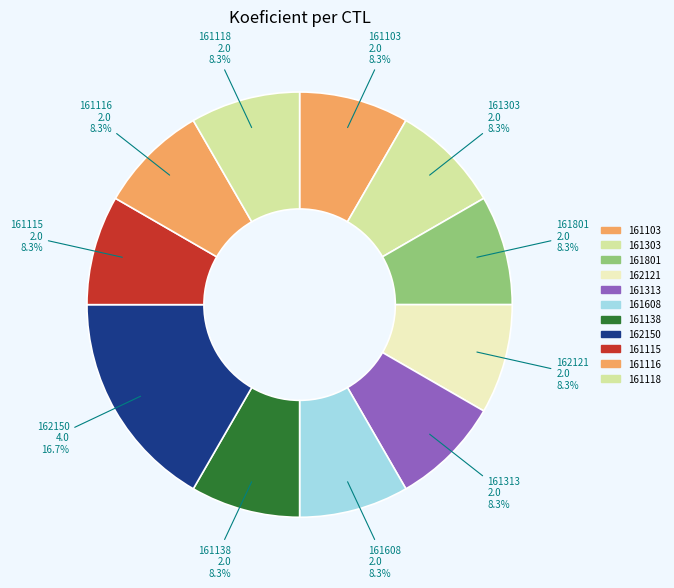

Which has a higher value, 162150 or 161116?

162150